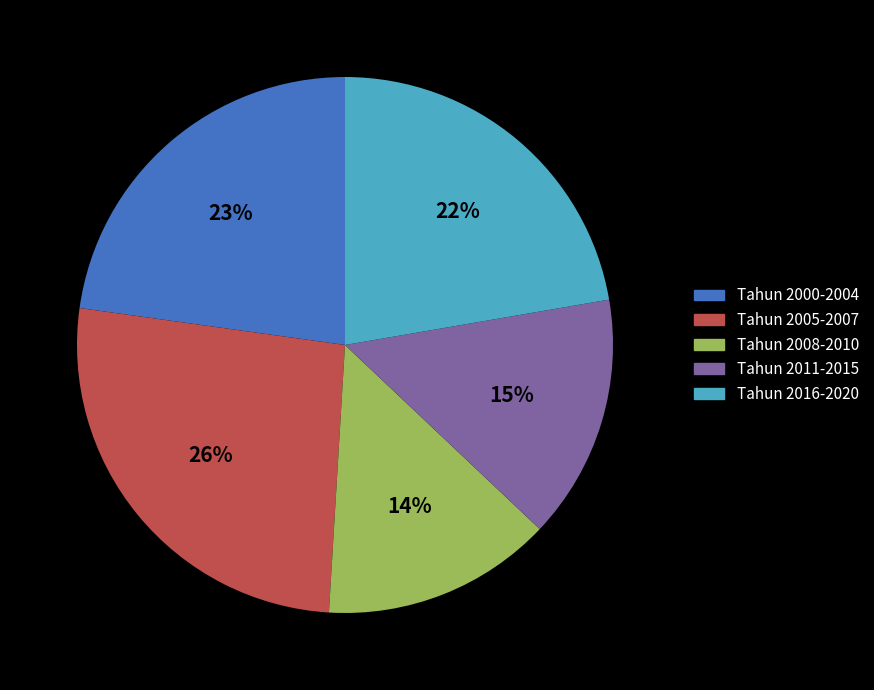

To the nearest percent, what is the difference between the largest and smallest slice percentages?

12%